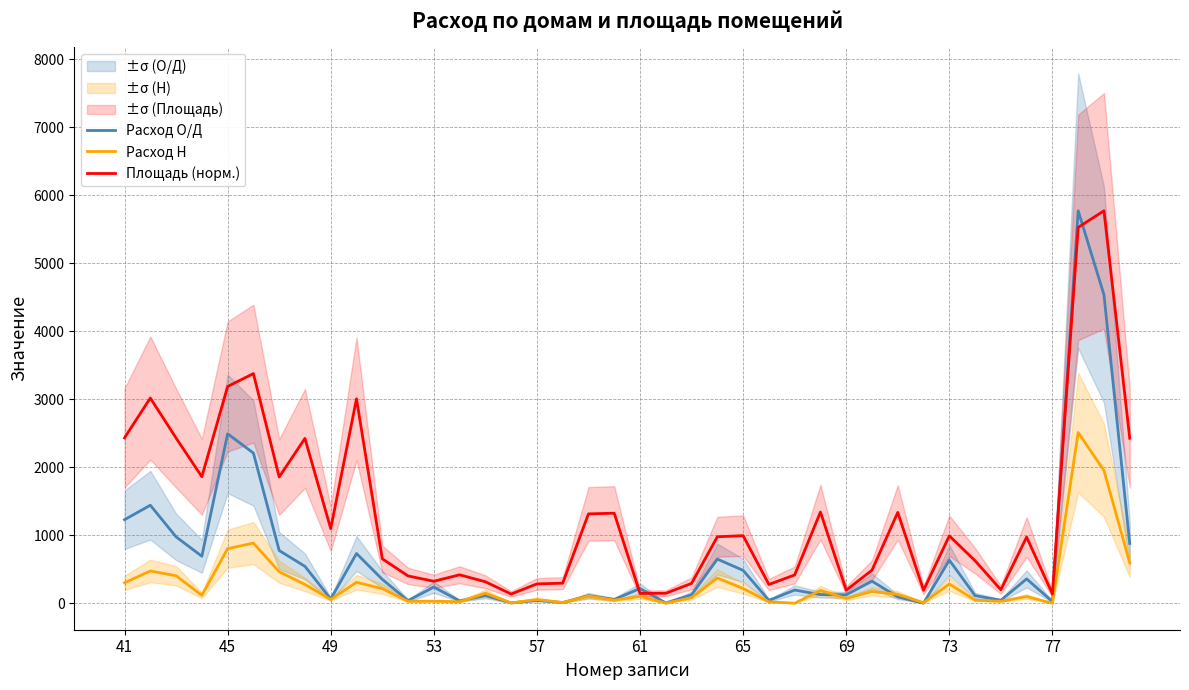

At which label is Расход О/Д closest to 2885?

45